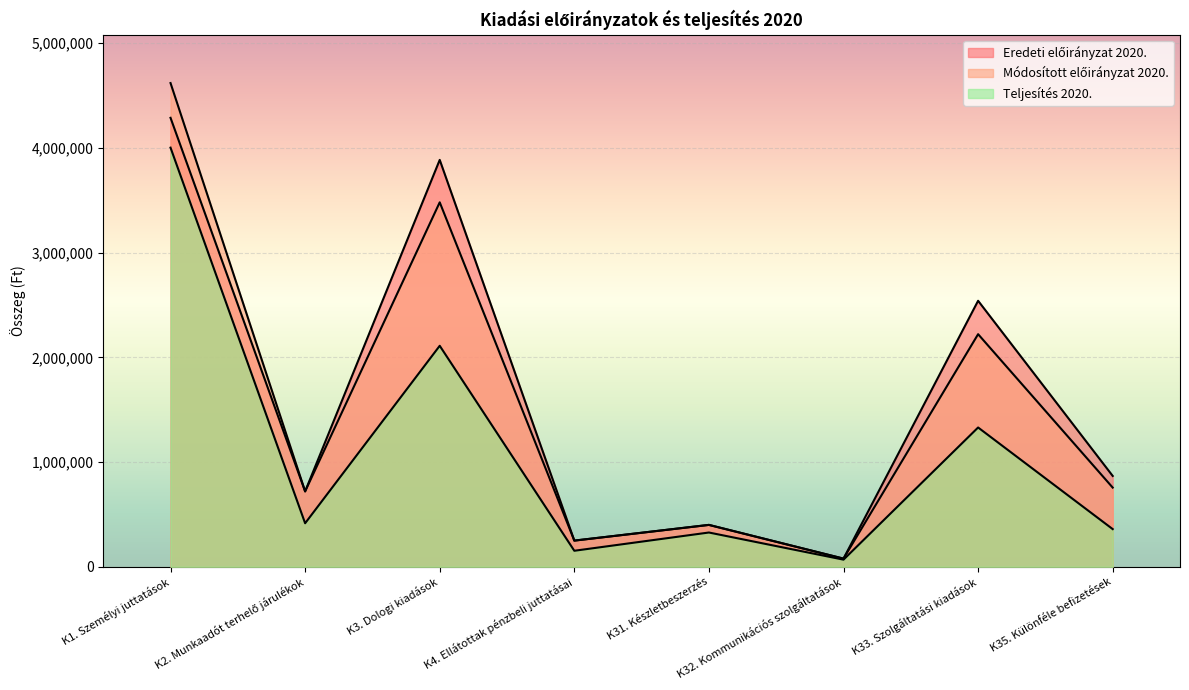

Is it true that Teljesítés 2020. equals 610125 at K35. Különféle befizetések?

False